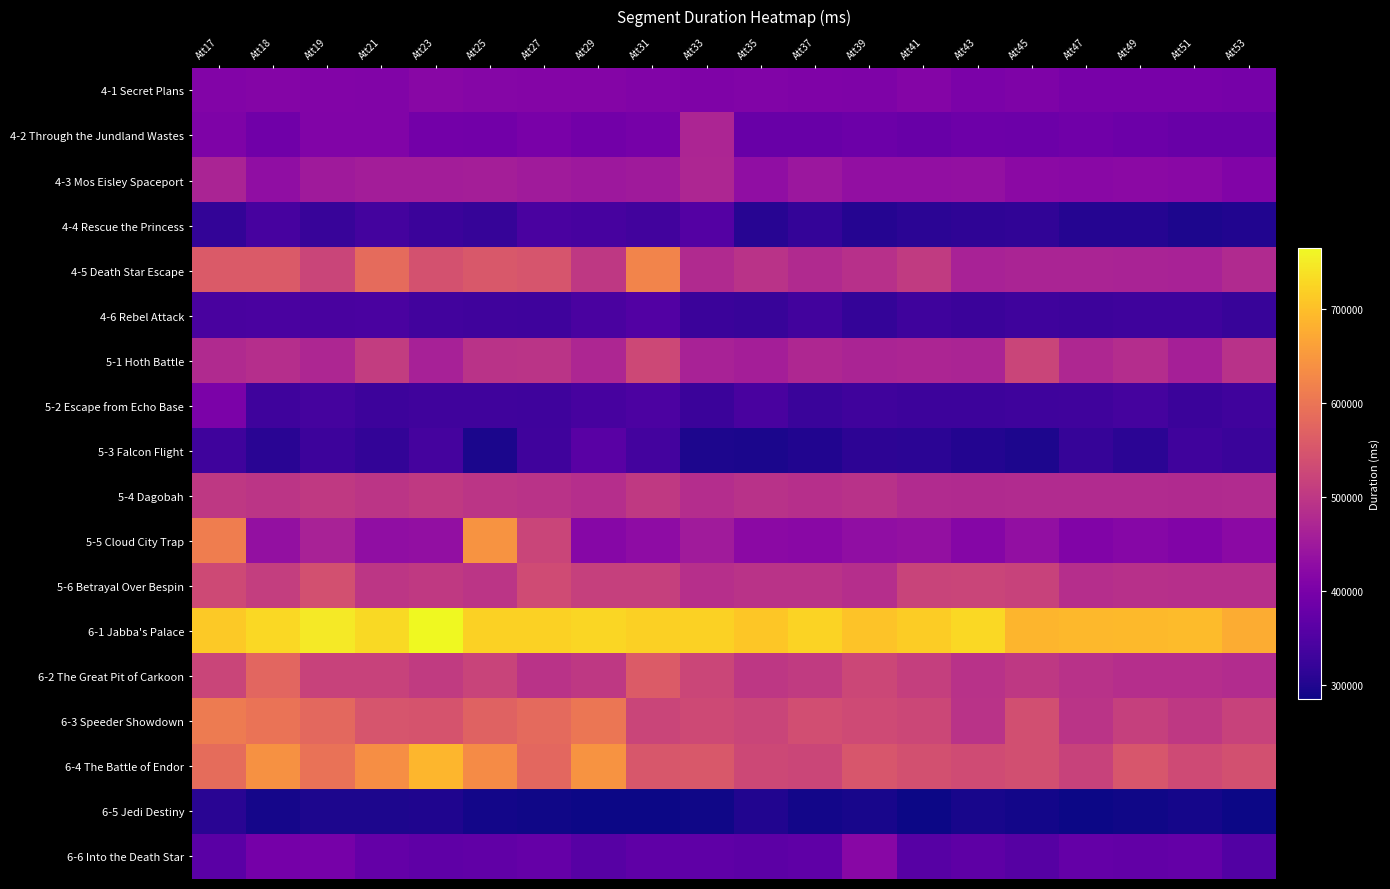

Reading left to right, extract all data points from this chart.

4-1 Secret Plans: Att17=412150	Att18=413133	Att19=411326	Att21=409386	Att23=419332	Att25=414585	Att27=412481	Att29=413007	Att31=408470	Att33=406911	Att35=410145	Att37=408066	Att39=404988	Att41=413369	Att43=401566	Att45=405452	Att47=397318	Att49=397540	Att51=397699	Att53=396079
4-2 Through the Jundland Wastes: Att17=405666	Att18=387911	Att19=408906	Att21=409273	Att23=392145	Att25=391105	Att27=399617	Att29=390354	Att31=396220	Att33=469897	Att35=379002	Att37=379575	Att39=383416	Att41=379396	Att43=384910	Att45=383651	Att47=388428	Att49=382513	Att51=378753	Att53=378454
4-3 Mos Eisley Spaceport: Att17=468106	Att18=429693	Att19=451073	Att21=456358	Att23=456393	Att25=457332	Att27=453123	Att29=446713	Att31=450612	Att33=471441	Att35=429147	Att37=444388	Att39=431312	Att41=431767	Att43=433334	Att45=421688	Att47=420035	Att49=422028	Att51=420237	Att53=410079
4-4 Rescue the Princess: Att17=317413	Att18=339519	Att19=323038	Att21=336366	Att23=327442	Att25=321784	Att27=342824	Att29=340057	Att31=333414	Att33=355615	Att35=305647	Att37=318521	Att39=305191	Att41=310258	Att43=313277	Att45=315160	Att47=304458	Att49=304052	Att51=296884	Att53=299631
4-5 Death Star Escape: Att17=558522	Att18=556985	Att19=522475	Att21=584162	Att23=542381	Att25=554742	Att27=548524	Att29=501080	Att31=622259	Att33=477745	Att35=492562	Att37=476719	Att39=487440	Att41=505036	Att43=463042	Att45=467374	Att47=468124	Att49=466620	Att51=462933	Att53=477757
4-6 Rebel Attack: Att17=342707	Att18=344179	Att19=341558	Att21=342970	Att23=333798	Att25=331616	Att27=331095	Att29=342863	Att31=353861	Att33=327615	Att35=322876	Att37=333986	Att39=318975	Att41=329987	Att43=326777	Att45=330222	Att47=328607	Att49=329829	Att51=331315	Att53=323918
5-1 Hoth Battle: Att17=476026	Att18=484655	Att19=470851	Att21=509247	Att23=461221	Att25=491928	Att27=494786	Att29=471322	Att31=528113	Att33=463354	Att35=458694	Att37=472567	Att39=468398	Att41=469123	Att43=467152	Att45=522109	Att47=472608	Att49=482564	Att51=459295	Att53=490909
5-2 Escape from Echo Base: Att17=401661	Att18=330143	Att19=337441	Att21=328785	Att23=332231	Att25=332118	Att27=330334	Att29=340091	Att31=346131	Att33=326962	Att35=342284	Att37=324500	Att39=332578	Att41=329336	Att43=329278	Att45=330643	Att47=332456	Att49=337149	Att51=326902	Att53=333178
5-3 Falcon Flight: Att17=331035	Att18=307643	Att19=329329	Att21=316559	Att23=338615	Att25=293968	Att27=331992	Att29=360289	Att31=335619	Att33=297077	Att35=294543	Att37=301104	Att39=311165	Att41=309658	Att43=301720	Att45=296897	Att47=321117	Att49=309378	Att51=331985	Att53=325166
5-4 Dagobah: Att17=501901	Att18=496323	Att19=502943	Att21=495733	Att23=503397	Att25=495904	Att27=492090	Att29=483951	Att31=503769	Att33=482682	Att35=490331	Att37=486290	Att39=490138	Att41=478937	Att43=477587	Att45=478622	Att47=478959	Att49=479527	Att51=477463	Att53=479466
5-5 Cloud City Trap: Att17=612790	Att18=433127	Att19=463727	Att21=430394	Att23=432587	Att25=643097	Att27=522063	Att29=417308	Att31=426647	Att33=452011	Att35=422863	Att37=420113	Att39=429612	Att41=434630	Att43=415276	Att45=431821	Att47=410099	Att49=417438	Att51=409369	Att53=423257
5-6 Betrayal Over Bespin: Att17=530043	Att18=510527	Att19=541090	Att21=497871	Att23=503926	Att25=495945	Att27=532793	Att29=514770	Att31=514701	Att33=485573	Att35=492143	Att37=491342	Att39=485308	Att41=520769	Att43=521441	Att45=518779	Att47=485178	Att49=488193	Att51=486219	Att53=485851
6-1 Jabba's Palace: Att17=711272	Att18=728063	Att19=747258	Att21=730968	Att23=765097	Att25=720224	Att27=720693	Att29=726337	Att31=720026	Att33=721267	Att35=707111	Att37=722623	Att39=703704	Att41=715258	Att43=727657	Att45=687233	Att47=690928	Att49=693023	Att51=695574	Att53=676183
6-2 The Great Pit of Carkoon: Att17=521241	Att18=576064	Att19=517924	Att21=518015	Att23=505040	Att25=519831	Att27=491631	Att29=500908	Att31=558782	Att33=524741	Att35=499918	Att37=505941	Att39=525239	Att41=512782	Att43=490626	Att45=501282	Att47=490371	Att49=484432	Att51=484907	Att53=481580
6-3 Speeder Showdown: Att17=608089	Att18=597446	Att19=579391	Att21=548478	Att23=546769	Att25=570831	Att27=581404	Att29=601309	Att31=521702	Att33=529279	Att35=522345	Att37=536246	Att39=531818	Att41=525140	Att43=492382	Att45=538451	Att47=494006	Att49=514957	Att51=500696	Att53=517616
6-4 The Battle of Endor: Att17=586273	Att18=641011	Att19=594796	Att21=636257	Att23=689632	Att25=632778	Att27=577897	Att29=644566	Att31=551965	Att33=554394	Att35=526709	Att37=524707	Att39=550444	Att41=541058	Att43=532854	Att45=538247	Att47=519159	Att49=550159	Att51=532154	Att53=541046
6-5 Jedi Destiny: Att17=307716	Att18=291643	Att19=297299	Att21=296664	Att23=299041	Att25=289803	Att27=287396	Att29=284554	Att31=285609	Att33=286767	Att35=300843	Att37=289853	Att39=292727	Att41=285337	Att43=292404	Att45=288673	Att47=285205	Att49=286567	Att51=290881	Att53=285521
6-6 Into the Death Star: Att17=363188	Att18=395246	Att19=395855	Att21=373758	Att23=368717	Att25=369211	Att27=375692	Att29=357964	Att31=367238	Att33=368535	Att35=363627	Att37=368836	Att39=418841	Att41=357908	Att43=365847	Att45=356192	Att47=373527	Att49=371005	Att51=373787	Att53=353645